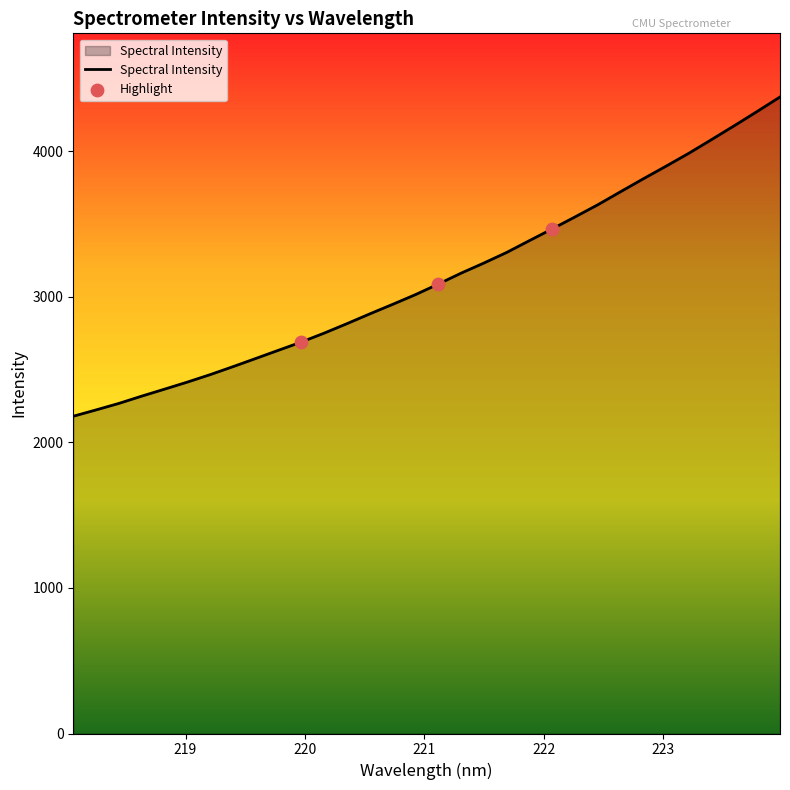

What is the minimum value shown in the chart?

2179.1